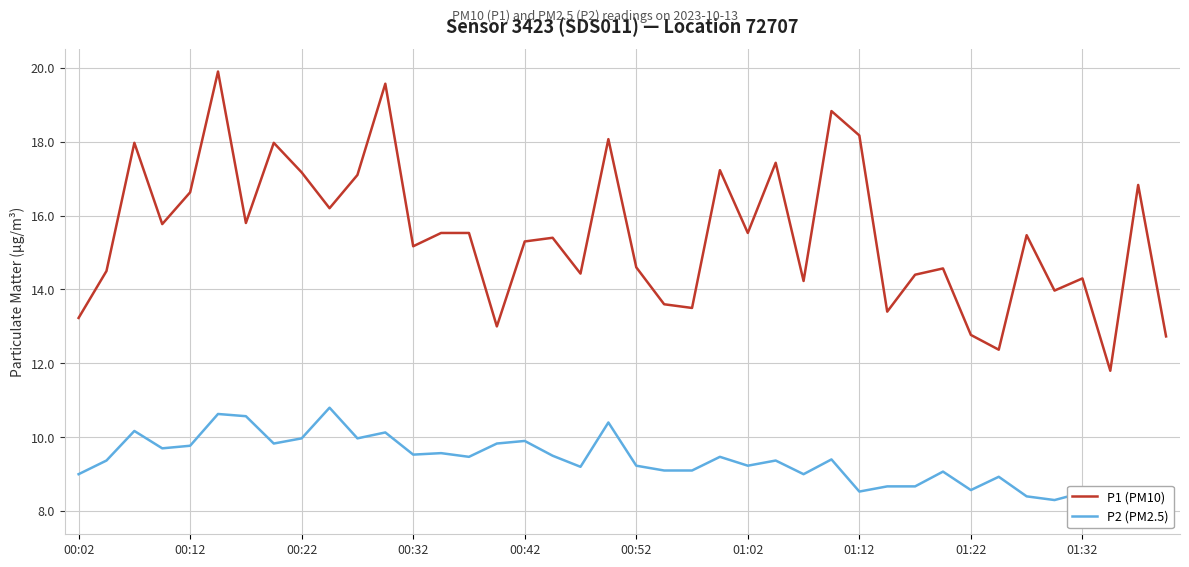

What is the difference between the maximum and minimum values in the P2 (PM2.5) series?

2.8